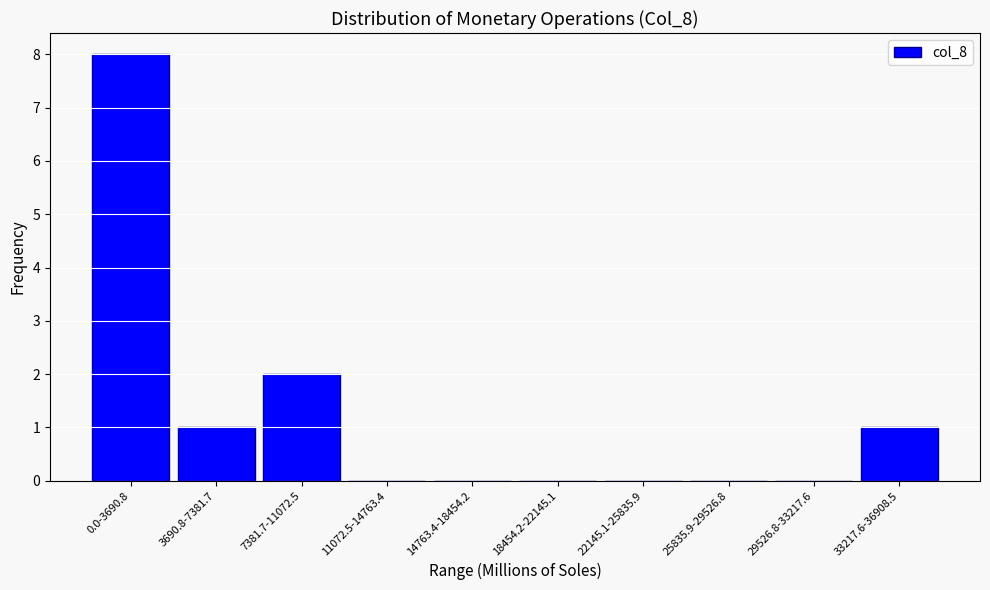

Reading left to right, transcribe all the data shown in this chart.

0.0-3690.8=8	3690.8-7381.7=1	7381.7-11072.5=2	11072.5-14763.4=0	14763.4-18454.2=0	18454.2-22145.1=0	22145.1-25835.9=0	25835.9-29526.8=0	29526.8-33217.6=0	33217.6-36908.5=1